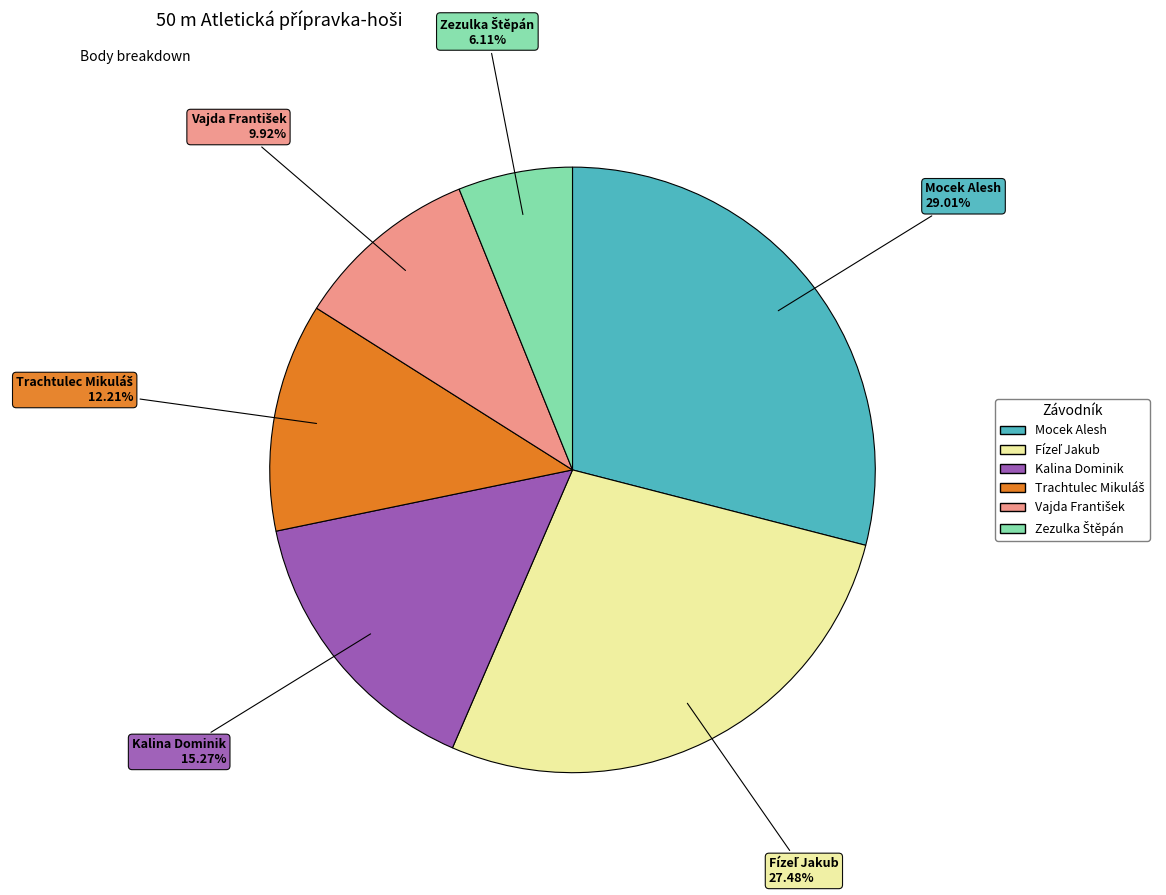

Does Kalina Dominik represent more than half of the total?

No